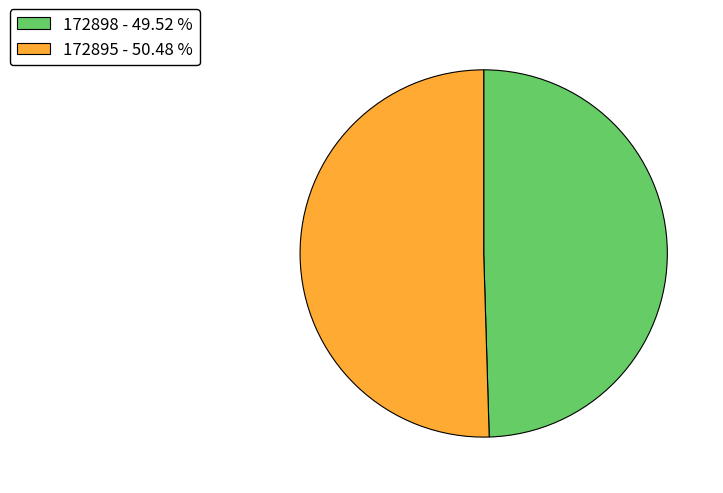

The 172895 slice represents 93% of the pie. True or false?

False